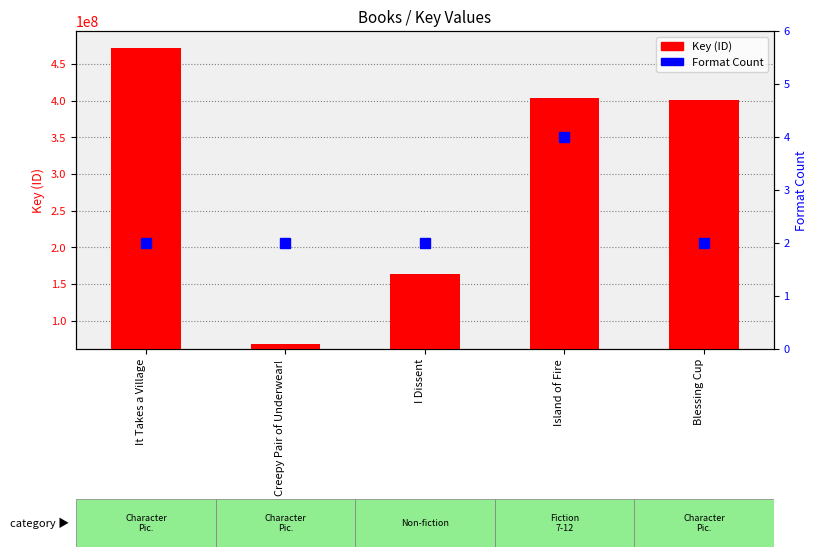

What position from the left is Creepy Pair of Underwear!?

2